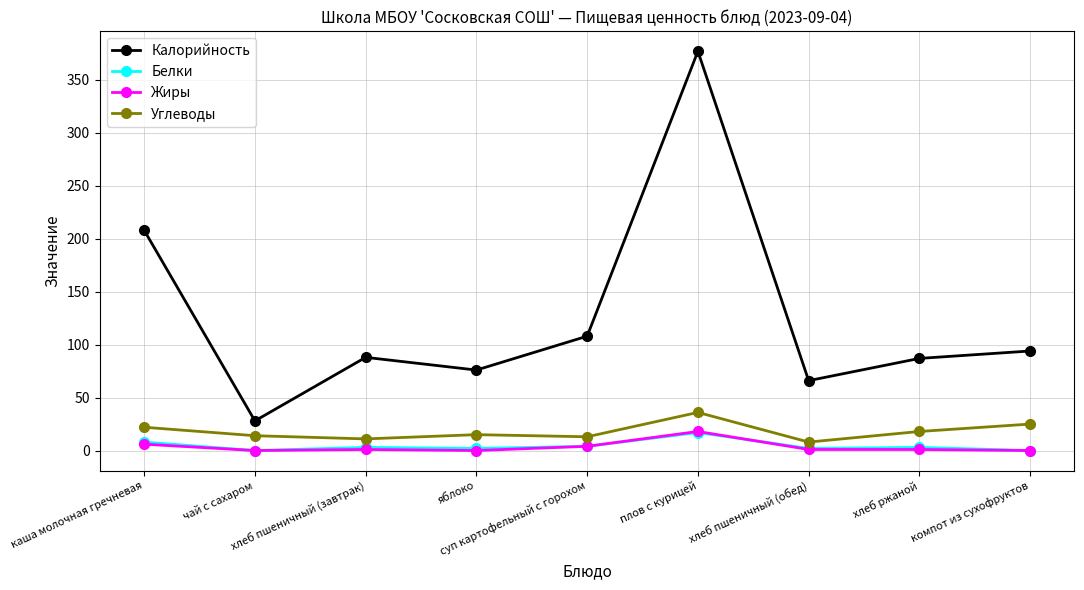

What is the average value of the Калорийность series?

126